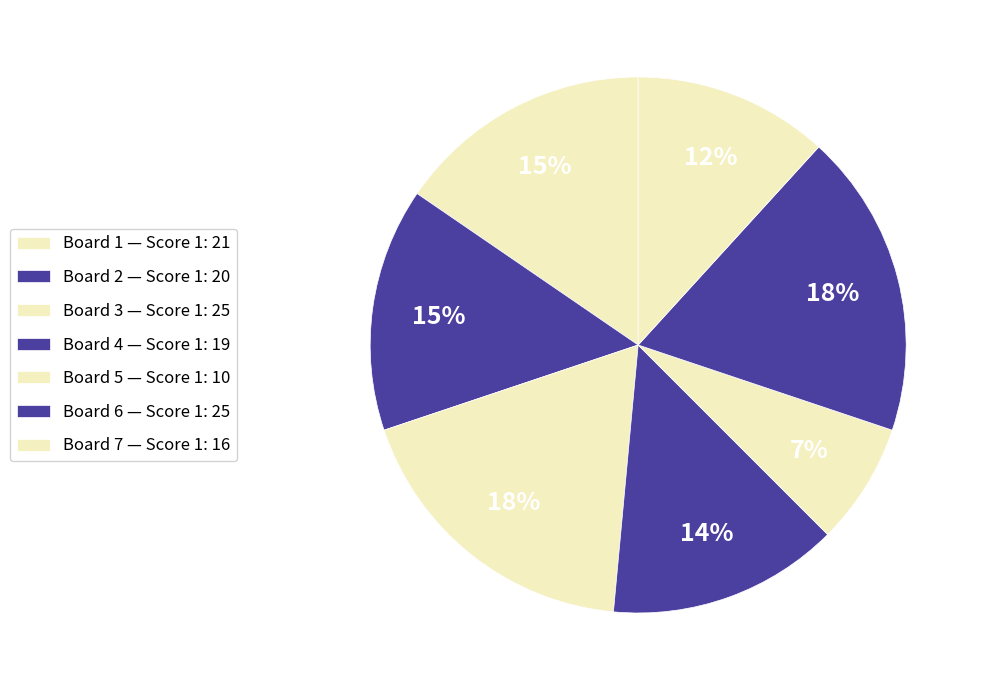

Does Board 1 represent more than half of the total?

No